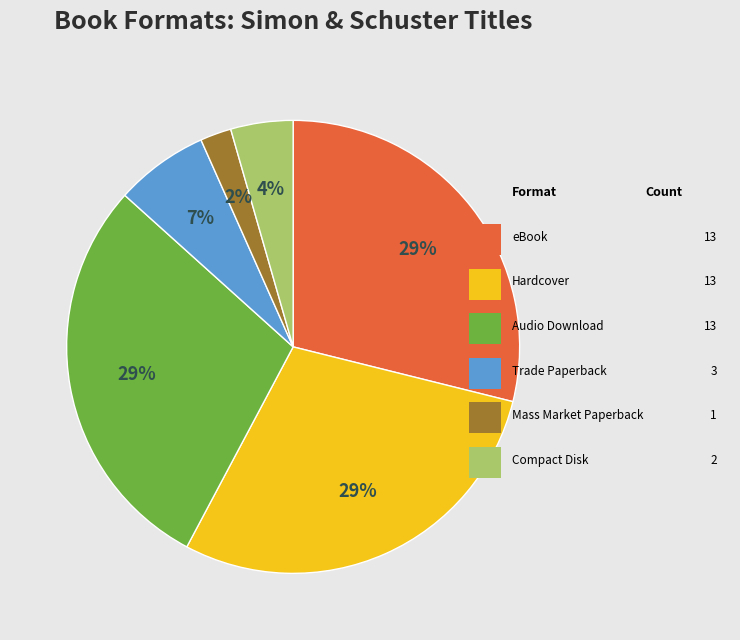

Does any single category account for the majority?

No